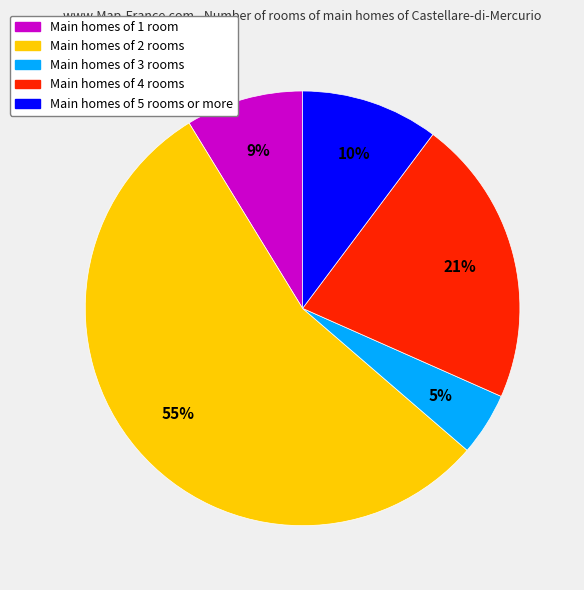

To the nearest percent, what is the difference between the largest and smallest slice percentages?

50%